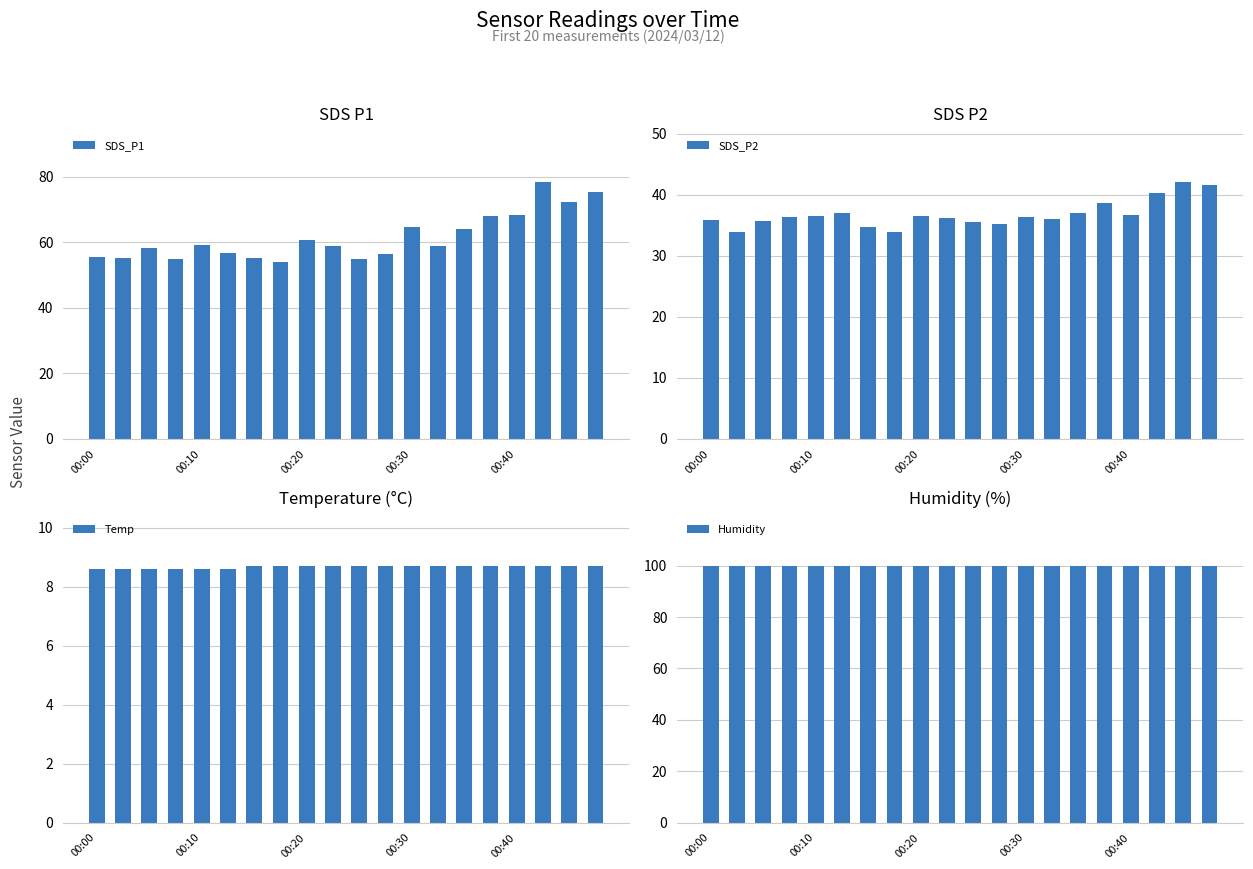

True or false: SDS_P2 has a value of 63.5 at 00:20.

False